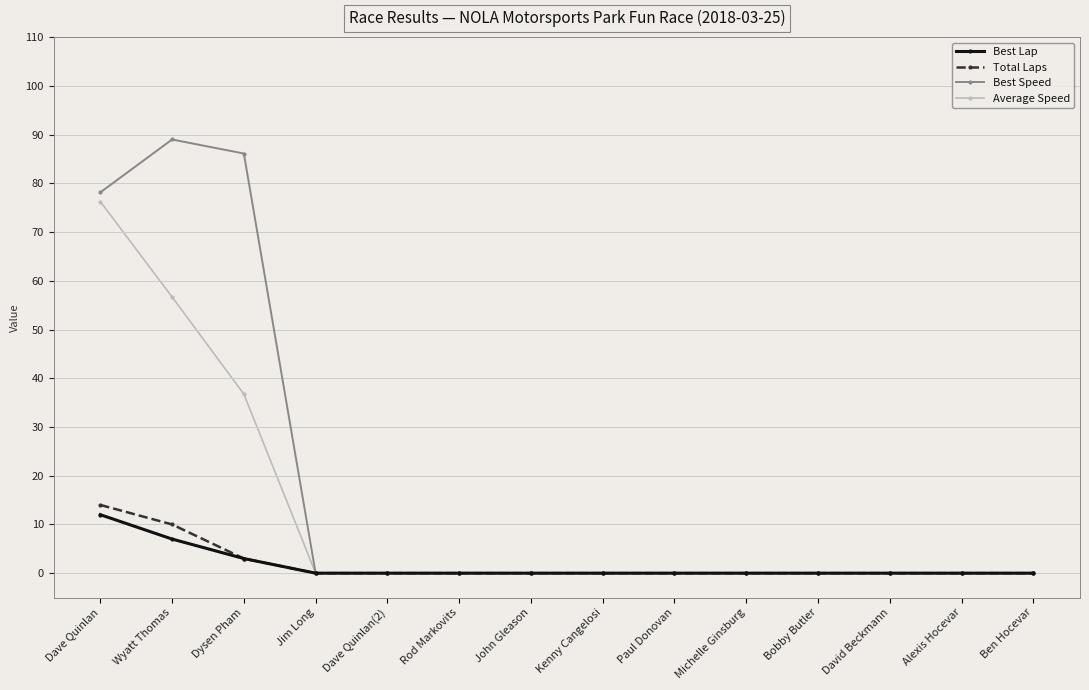

True or false: Best Lap has a value of 21.4 at Dave Quinlan.

False